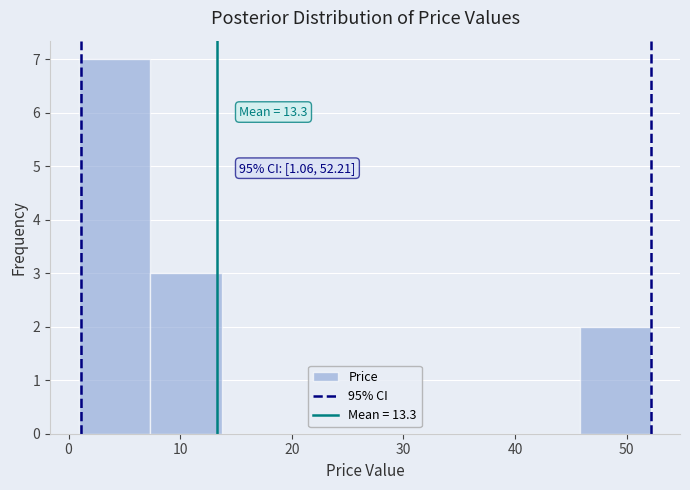

Over which range of the x-axis is the bar tallest?

1 to 7